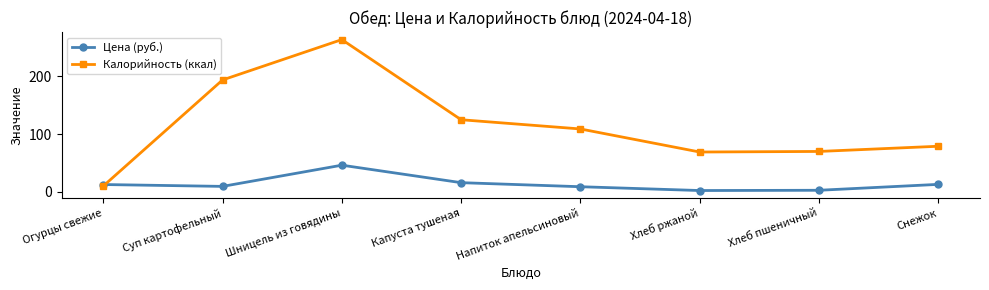

Rank the series by their maximum value, from highest to lowest.

Калорийность (ккал), Цена (руб.)